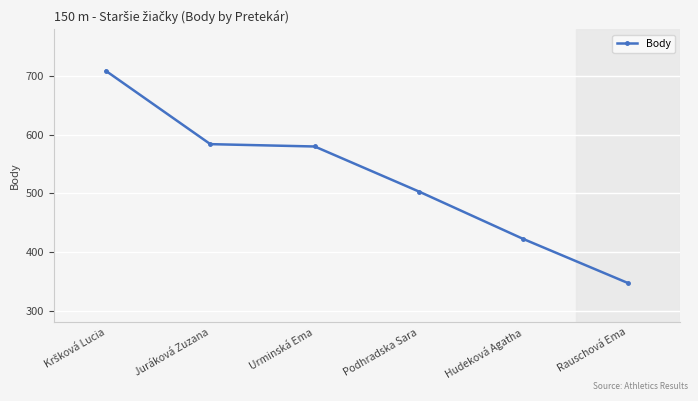

Is it true that the value at Podhradska Sara is 727?

False